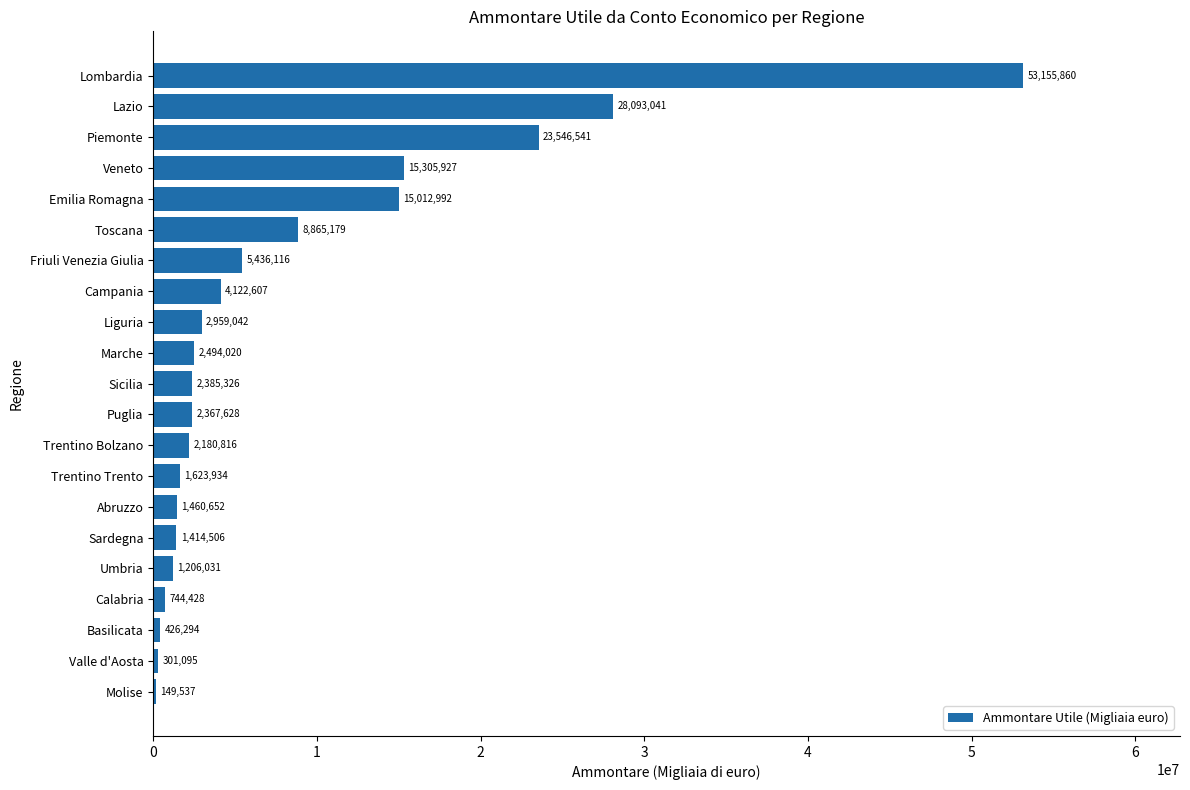

What value does the data have at Sicilia, to the nearest 50?

2385350